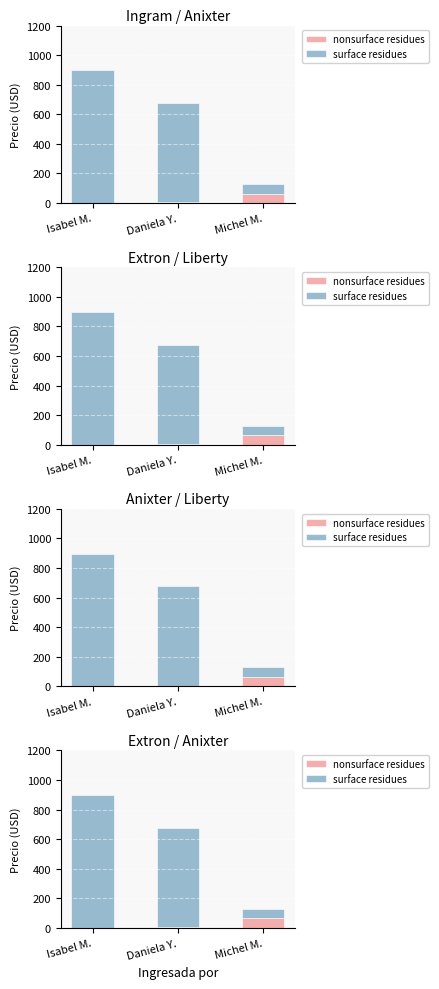

Read the surface residues value at Isabel M..

897.6